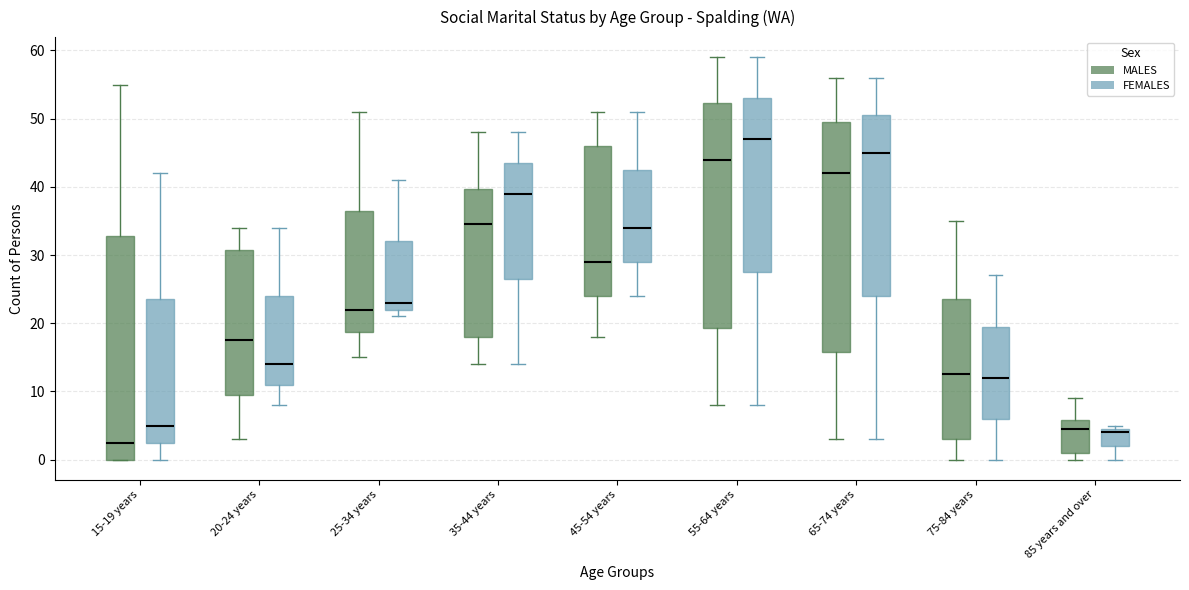

Where does the upper whisker of the box for 65-74 years (FEMALES) end on the y-axis? The values are not printed on the chart, so give them approximately, as read against the axis.

56